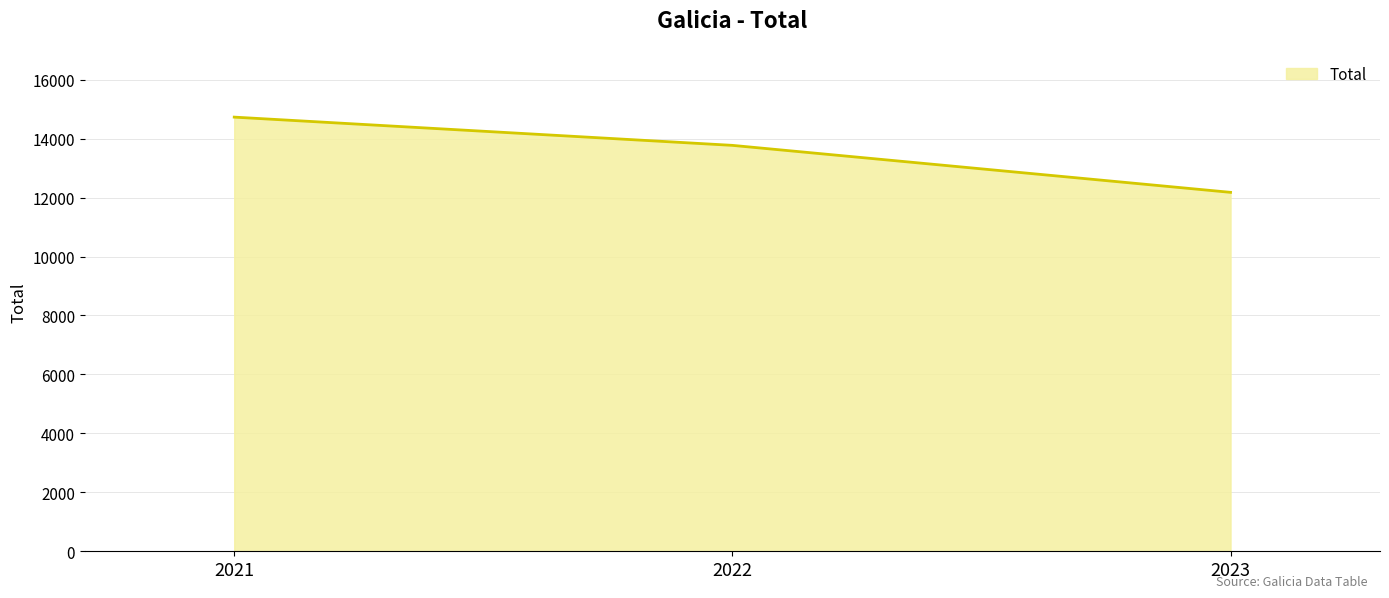

Which label corresponds to the largest value in the chart?

2021